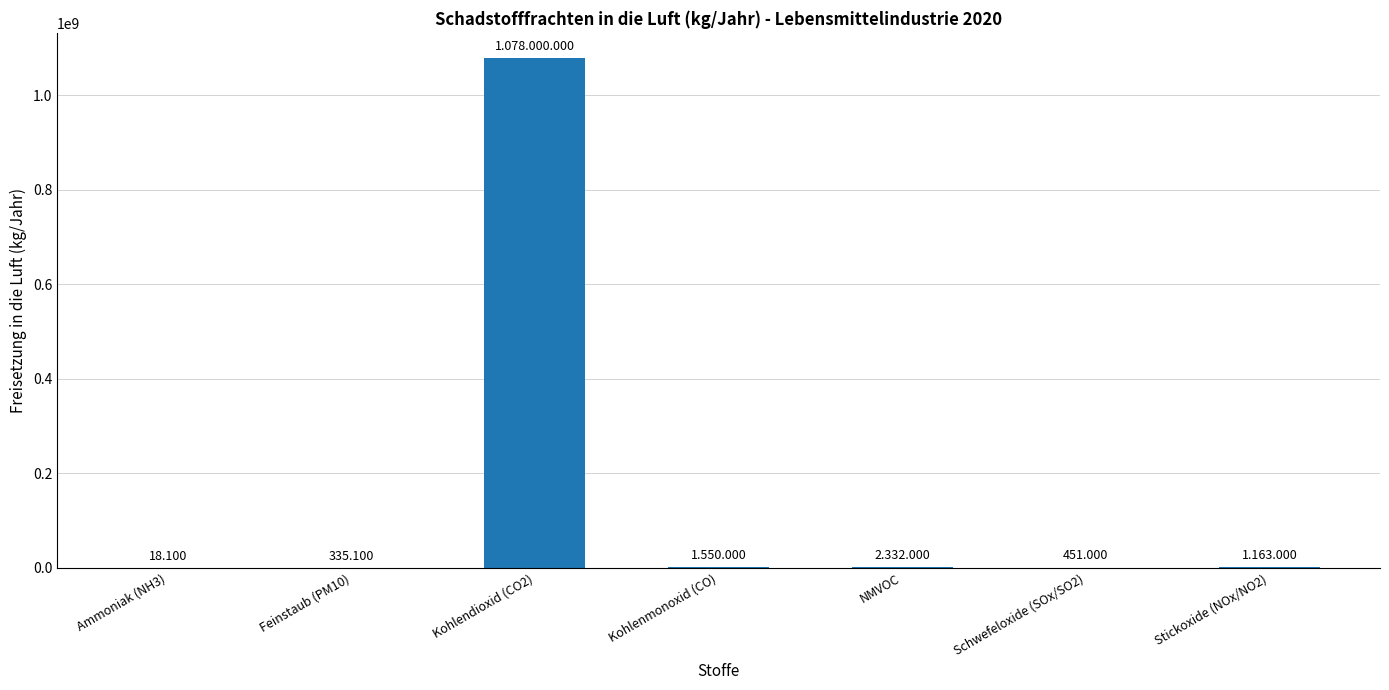

True or false: the data shows 2332000 at NMVOC.

True